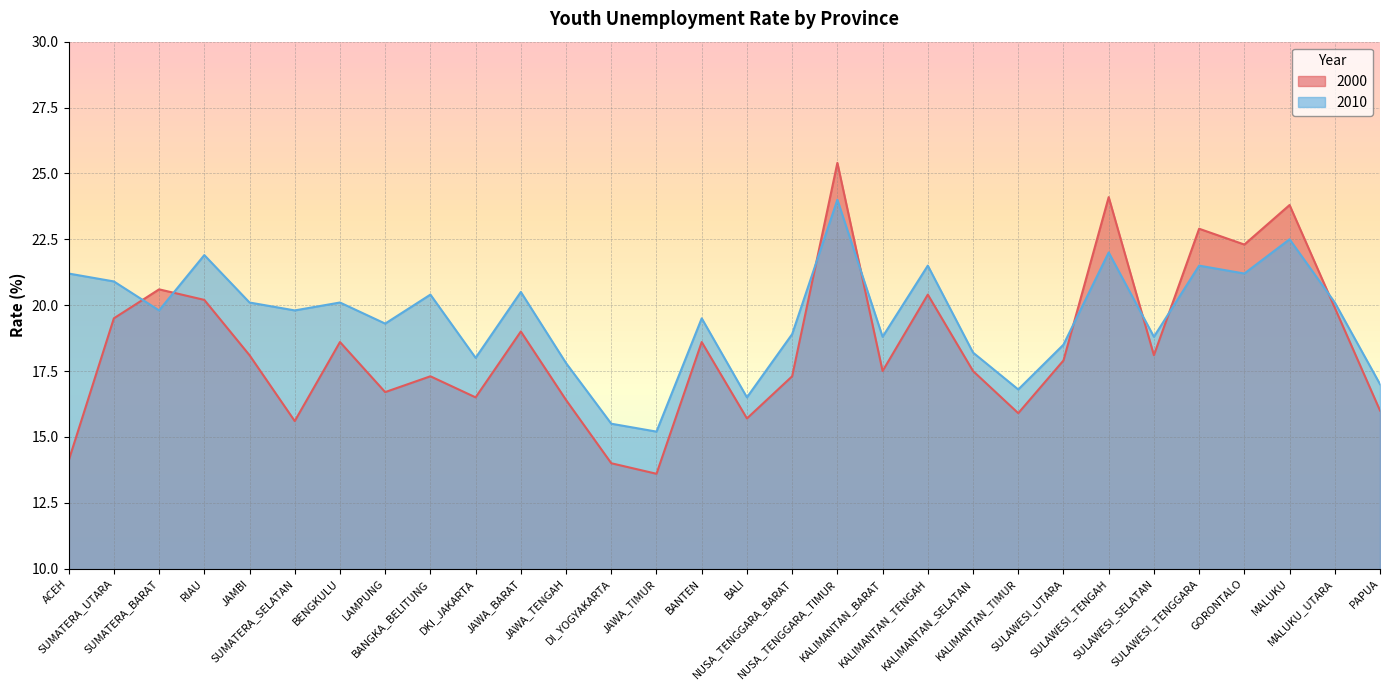

After their last crossing, which series has the higher values: 2010 or 2000?

2010